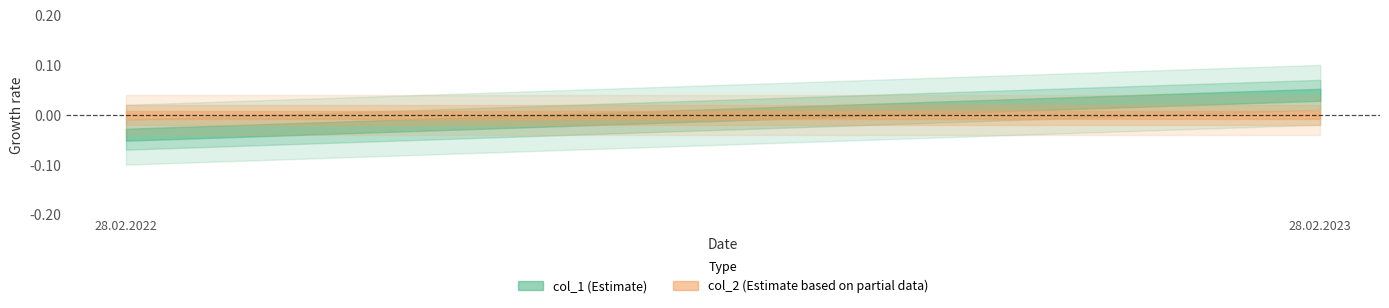

Does the chart display data point markers on the line(s)?

No